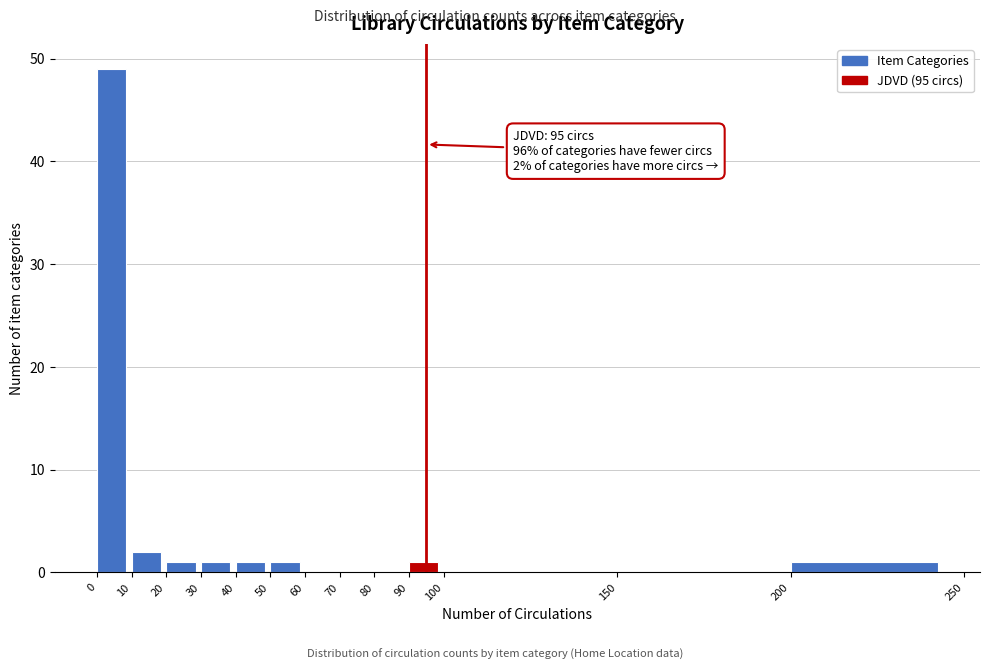

Which range on the x-axis has the tallest bar?

0 to 10